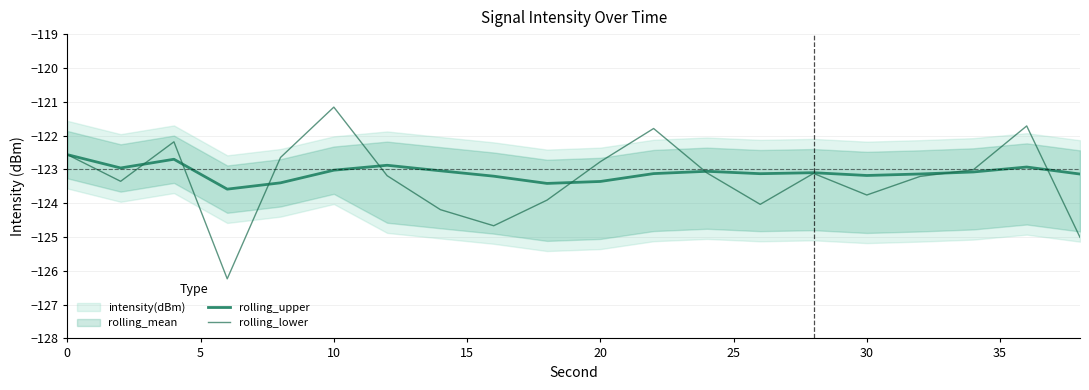

What is the average value of the rolling_upper series?

-123.1